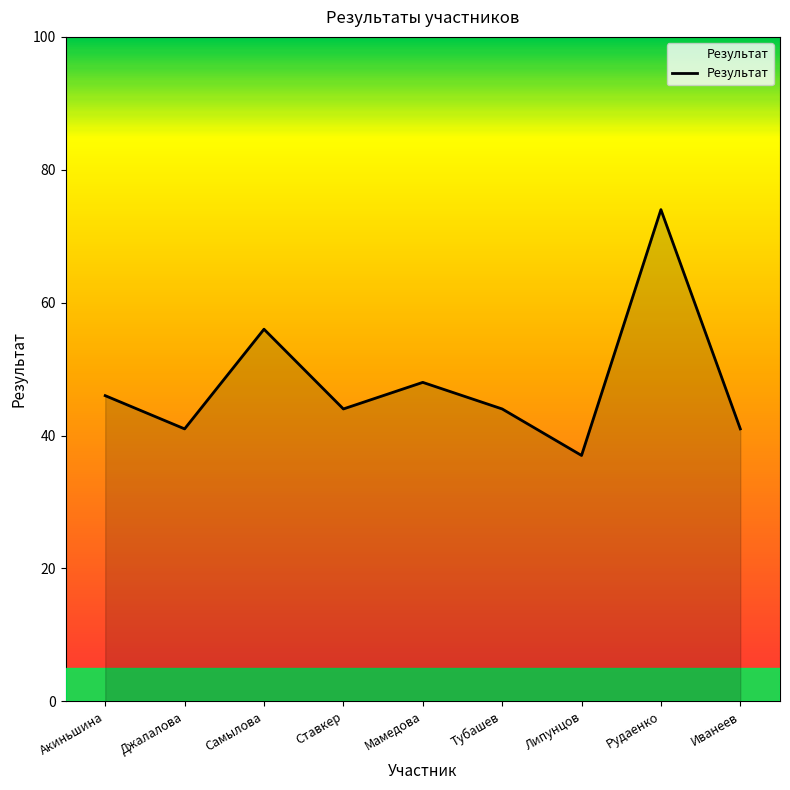

What is the greatest value displayed?

74